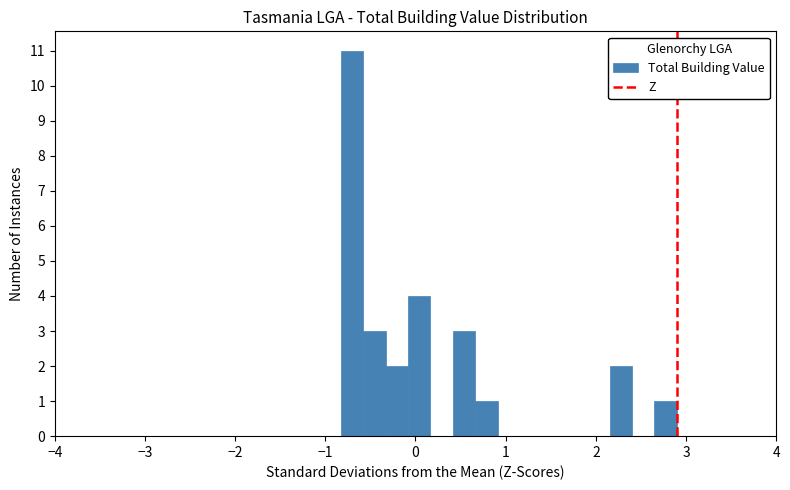

Read against the x-axis, roughly where is the centre of the tallest bar?

-0.7